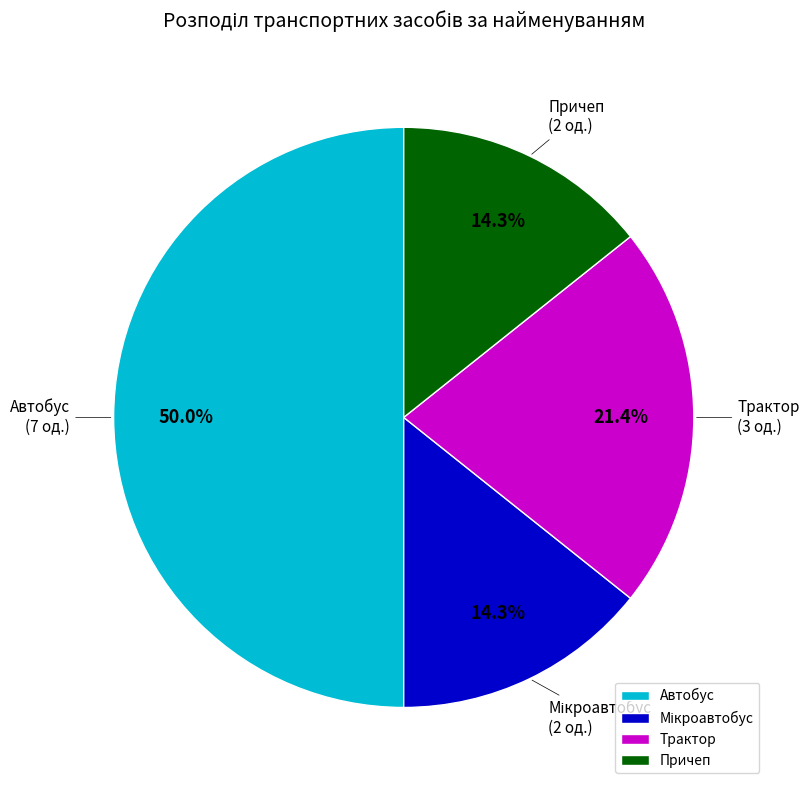

Does Причеп represent more than half of the total?

No